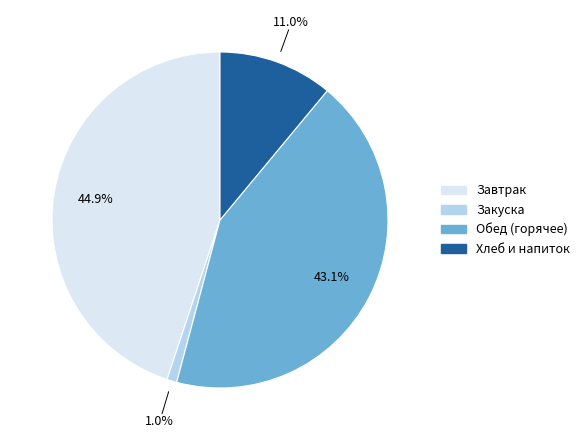

Count the number of slices in the pie.

4